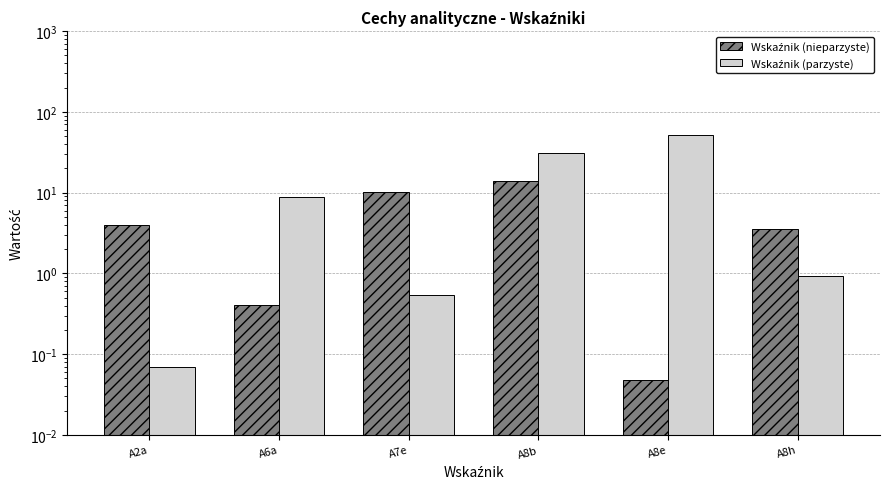

What are all the series names shown in the legend?

Wskaźnik (nieparzyste), Wskaźnik (parzyste)